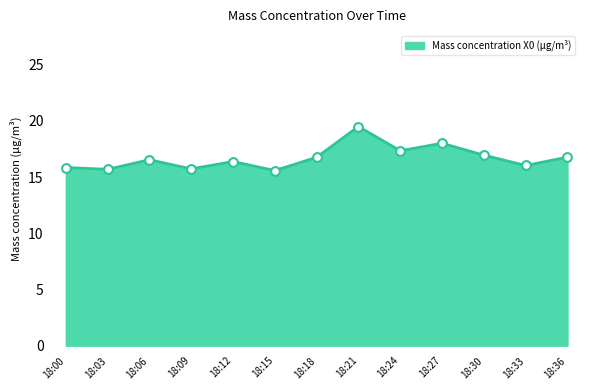

Approximately how many times larger is the value at 18:00 compared to 18:15?

1.0